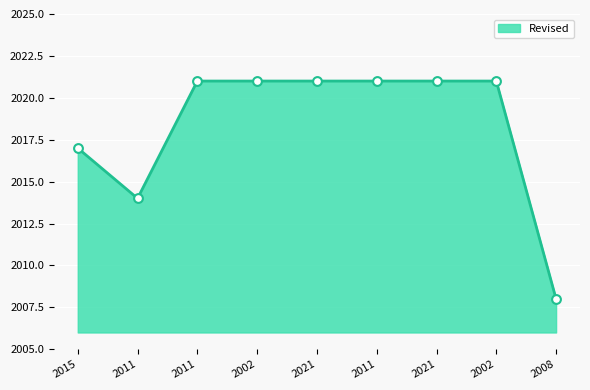

Which has a higher value, 2011 or 2021?

2021